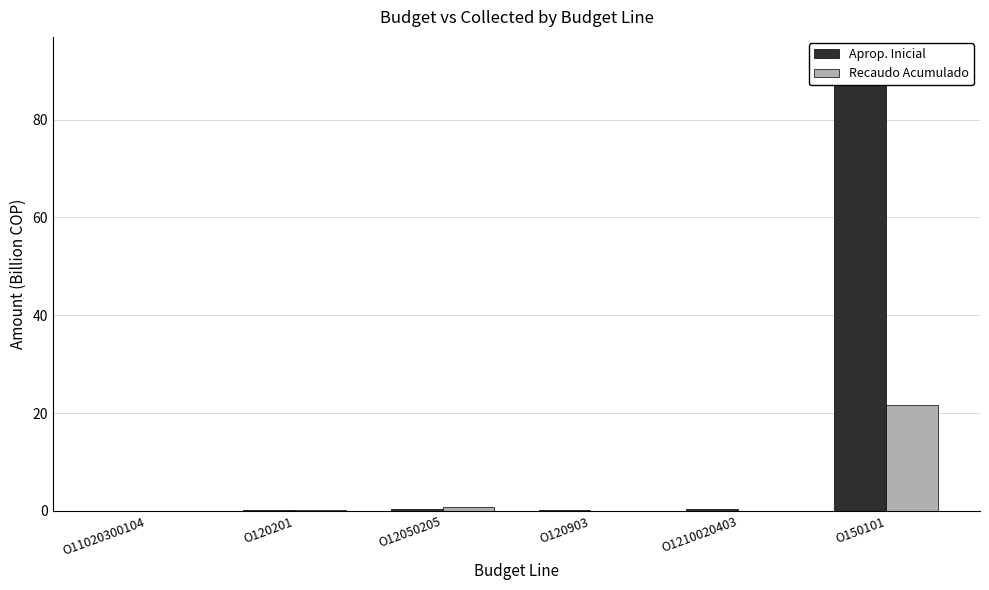

Reading right to left, transcribe all the data shown in this chart.

Aprop. Inicial: O150101=92.3	O1210020403=0.3	O120903=0.2	O12050205=0.3	O120201=0.1	O11020300104=0.0
Recaudo Acumulado: O150101=21.6	O1210020403=0.0	O120903=0.0	O12050205=0.8	O120201=0.1	O11020300104=0.0